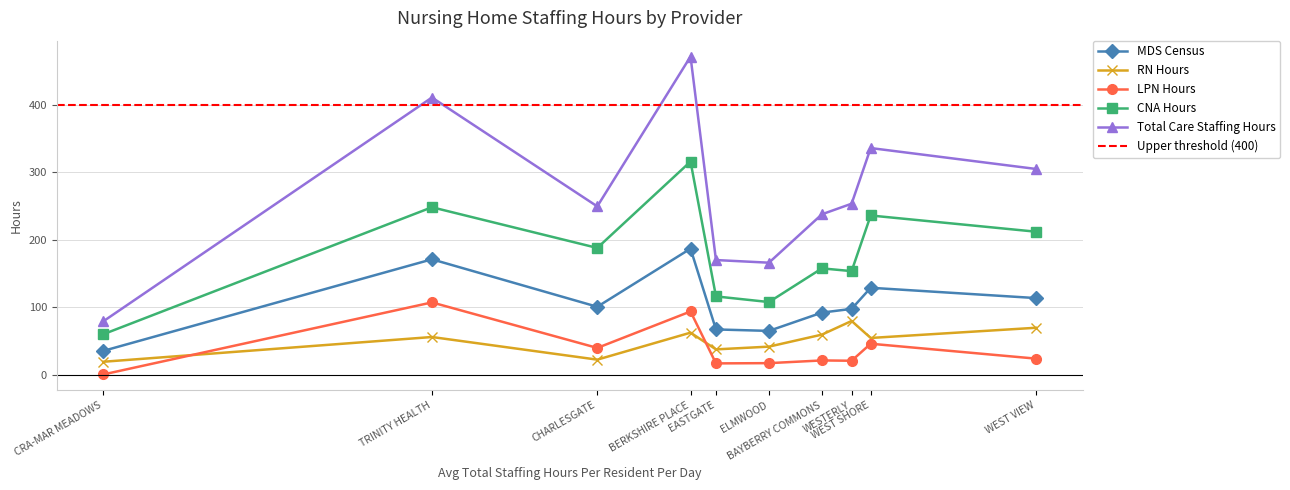

How many data points in MDS Census are less than 100?

5